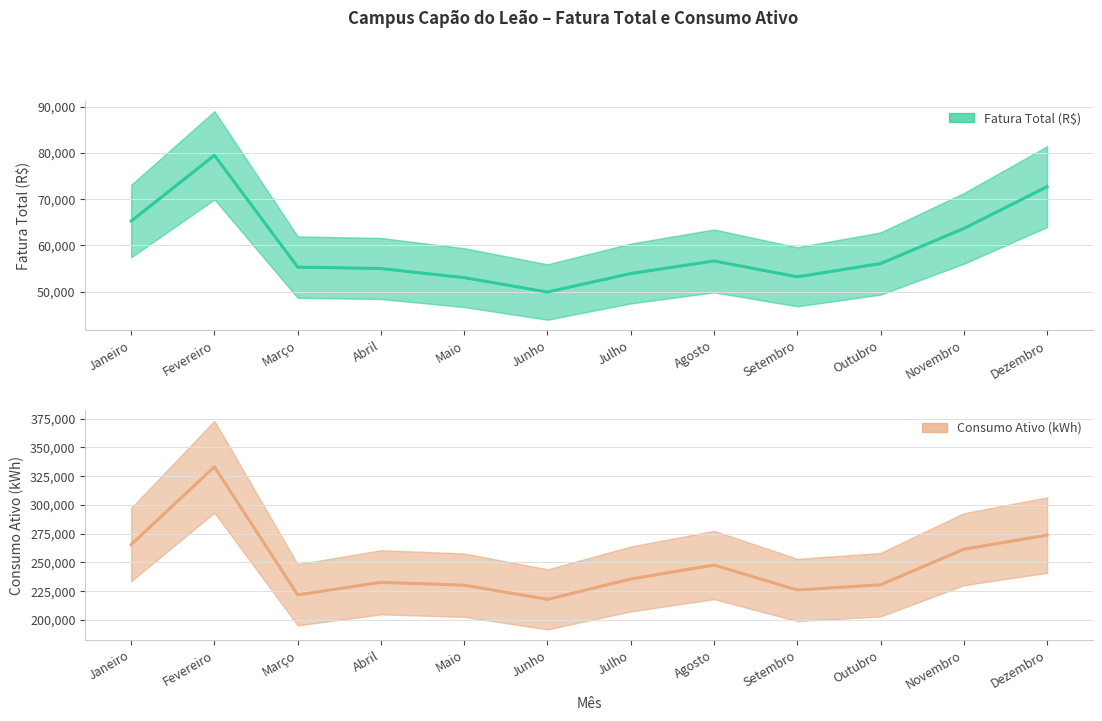

Is the value of Consumo Ativo (kWh) at Dezembro greater than the value of Fatura Total (R$) at Abril?

Yes